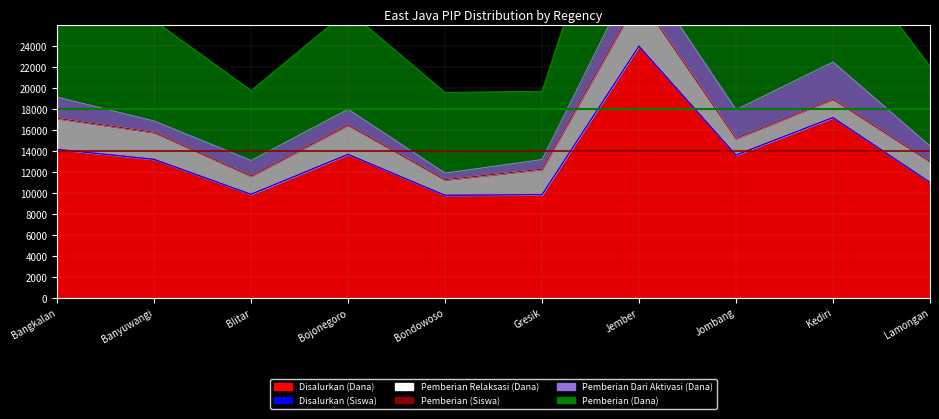

What is the sum of the Disalurkan (Dana) values at Bondowoso and Jombang?

23419.3